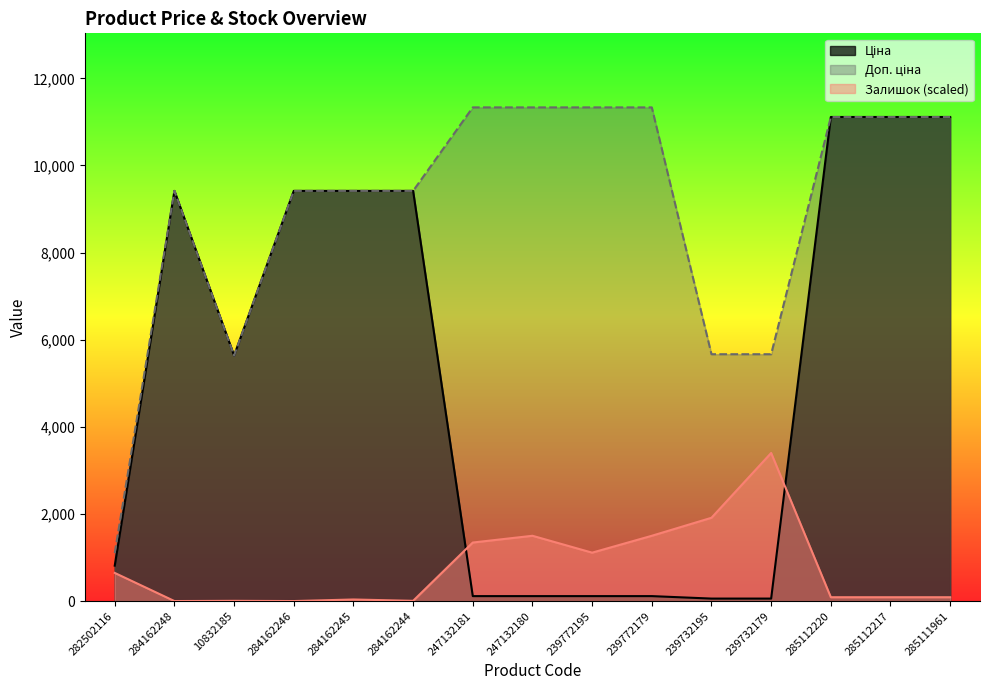

What is the minimum value for Доп. ціна?

1101.8